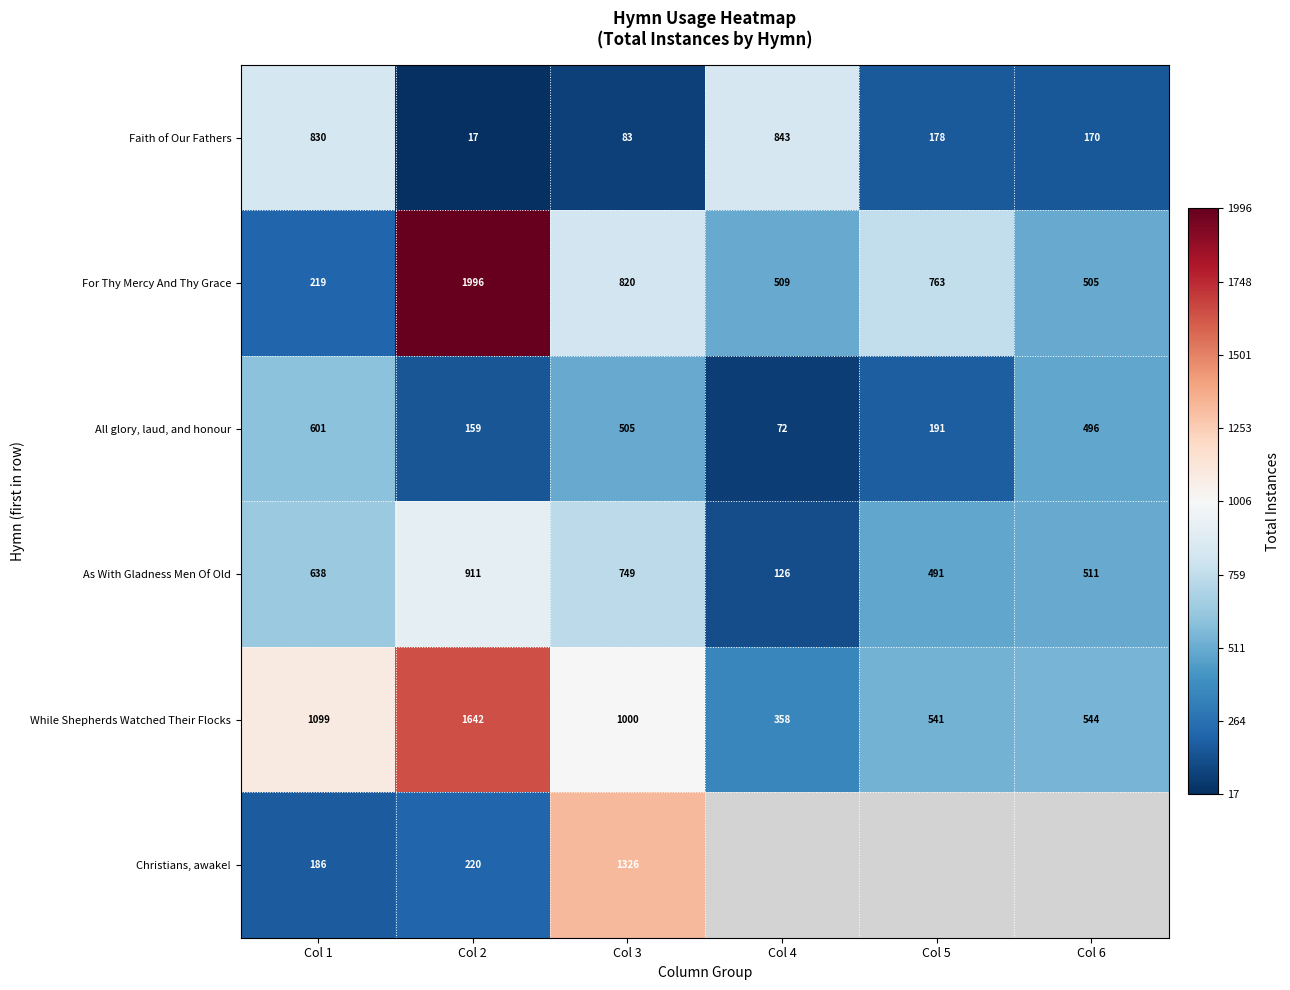

The For Thy Mercy And Thy Grace series shows 1151.5 at Col 5. True or false?

False